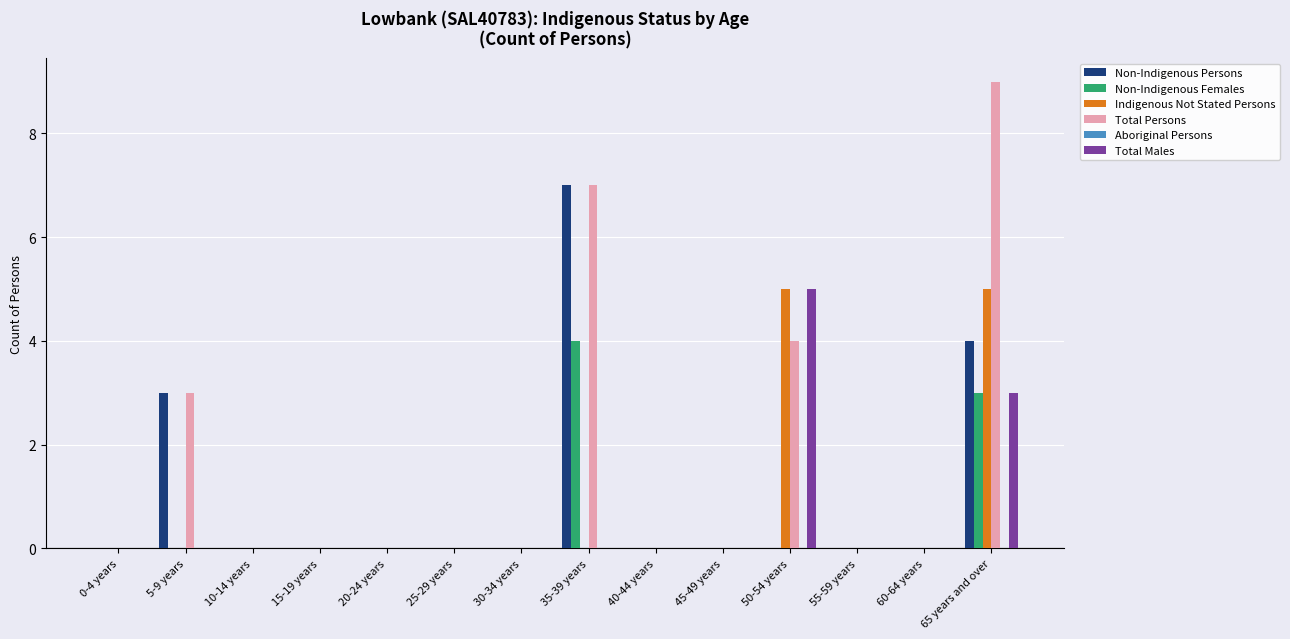

What is the sum of the Total Males values at 50-54 years and 55-59 years?

5